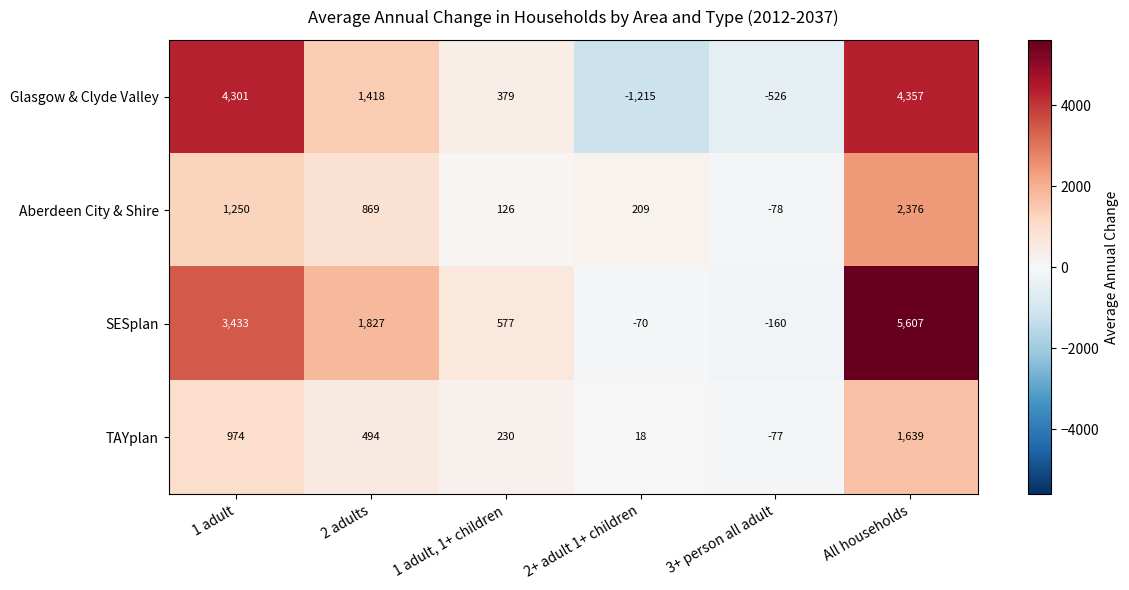

How many categories are shown in the chart?

6